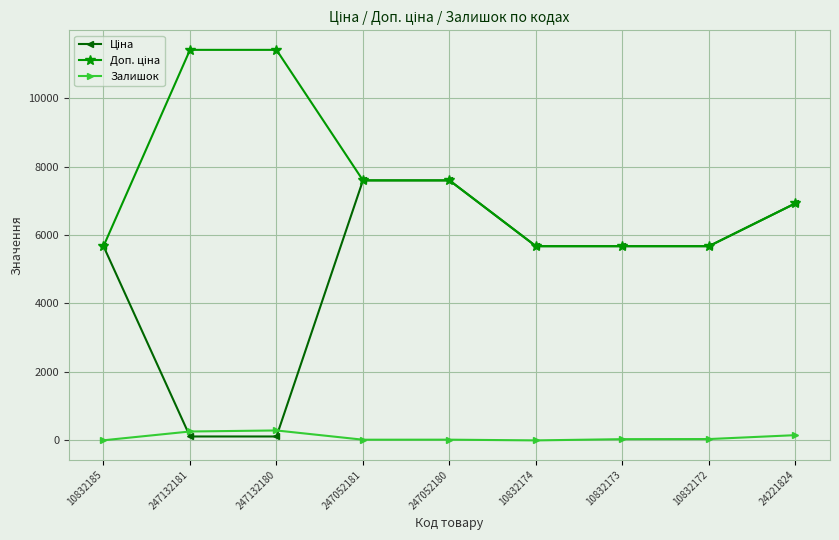

What is the label of the 2nd point from the right?

10832172